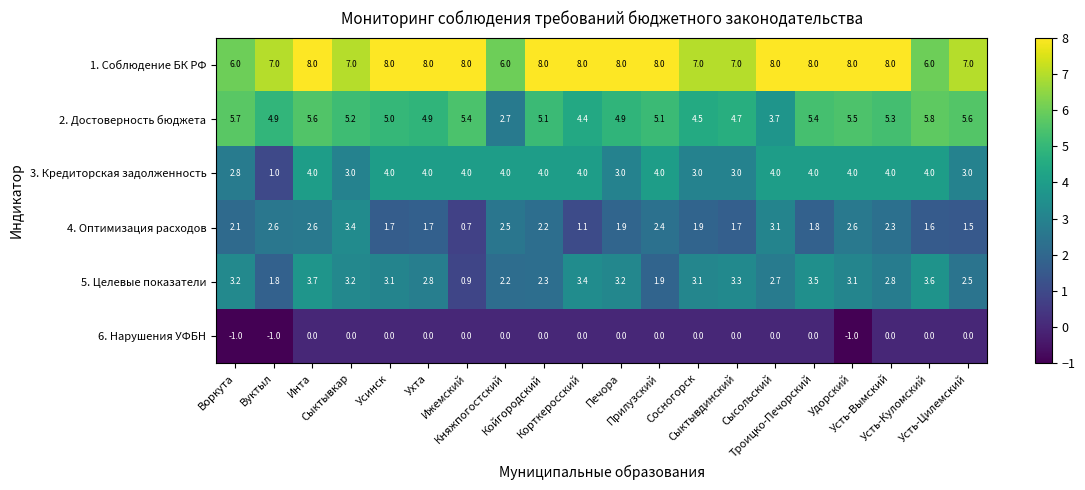

What is the average value of the 4. Оптимизация расходов series?

2.1